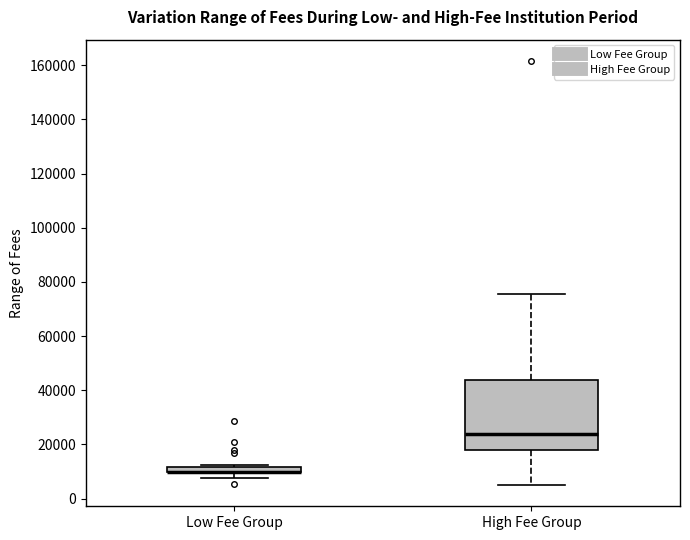

Where does the upper whisker of the box for High Fee Group end on the y-axis? The values are not printed on the chart, so give them approximately, as read against the axis.

76000